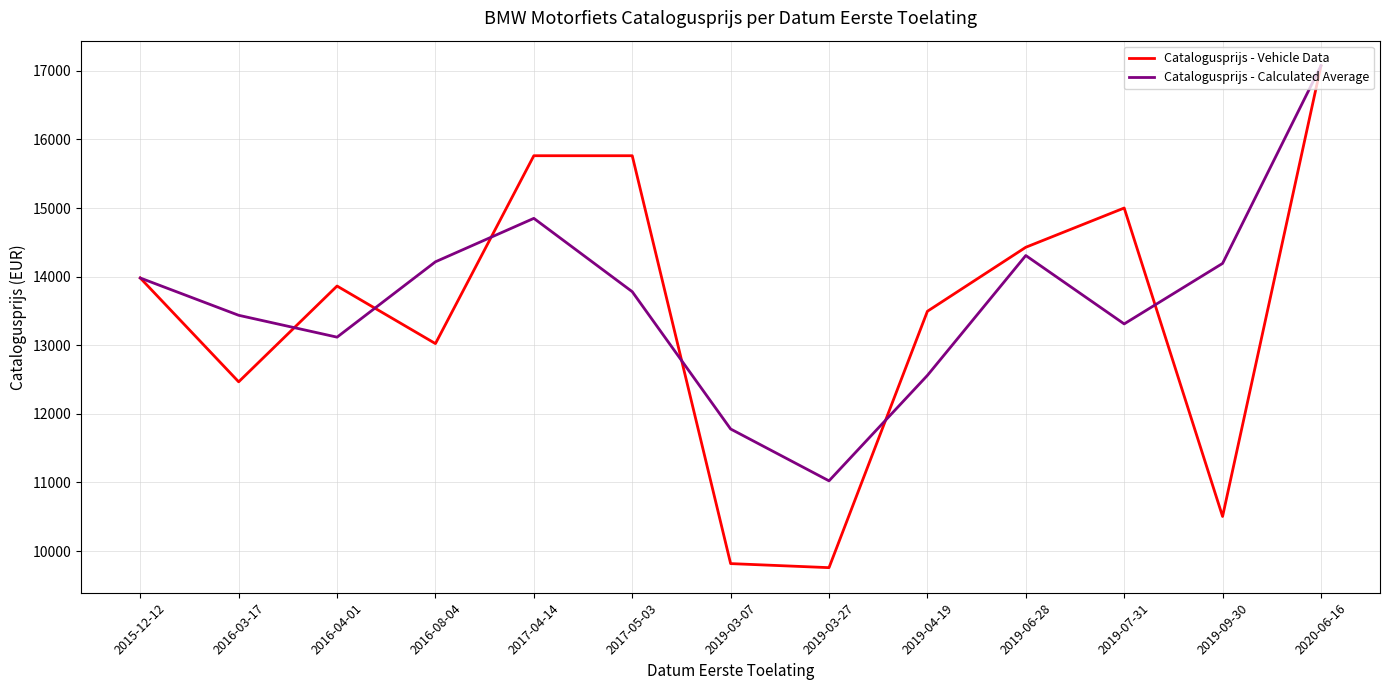

Where does the Catalogusprijs - Vehicle Data series first go above 13863?

2015-12-12